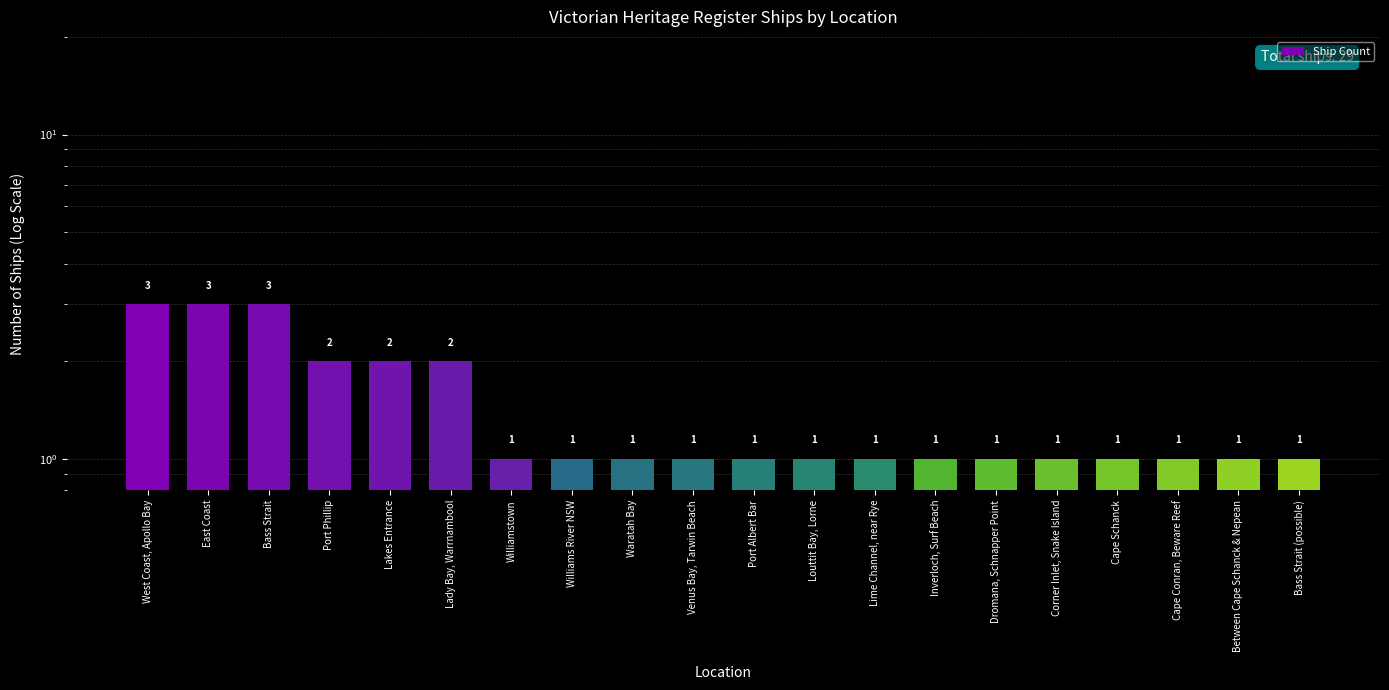

At which label is the value closest to 2?

Port Phillip